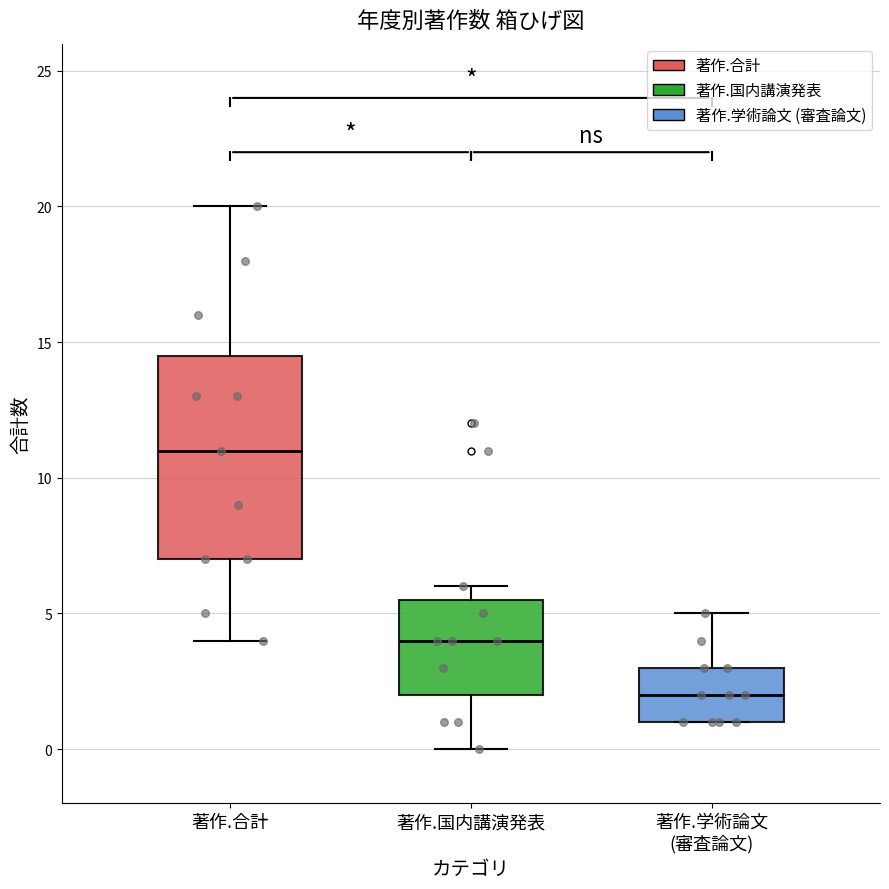

Which box's median line is the highest?

著作.合計